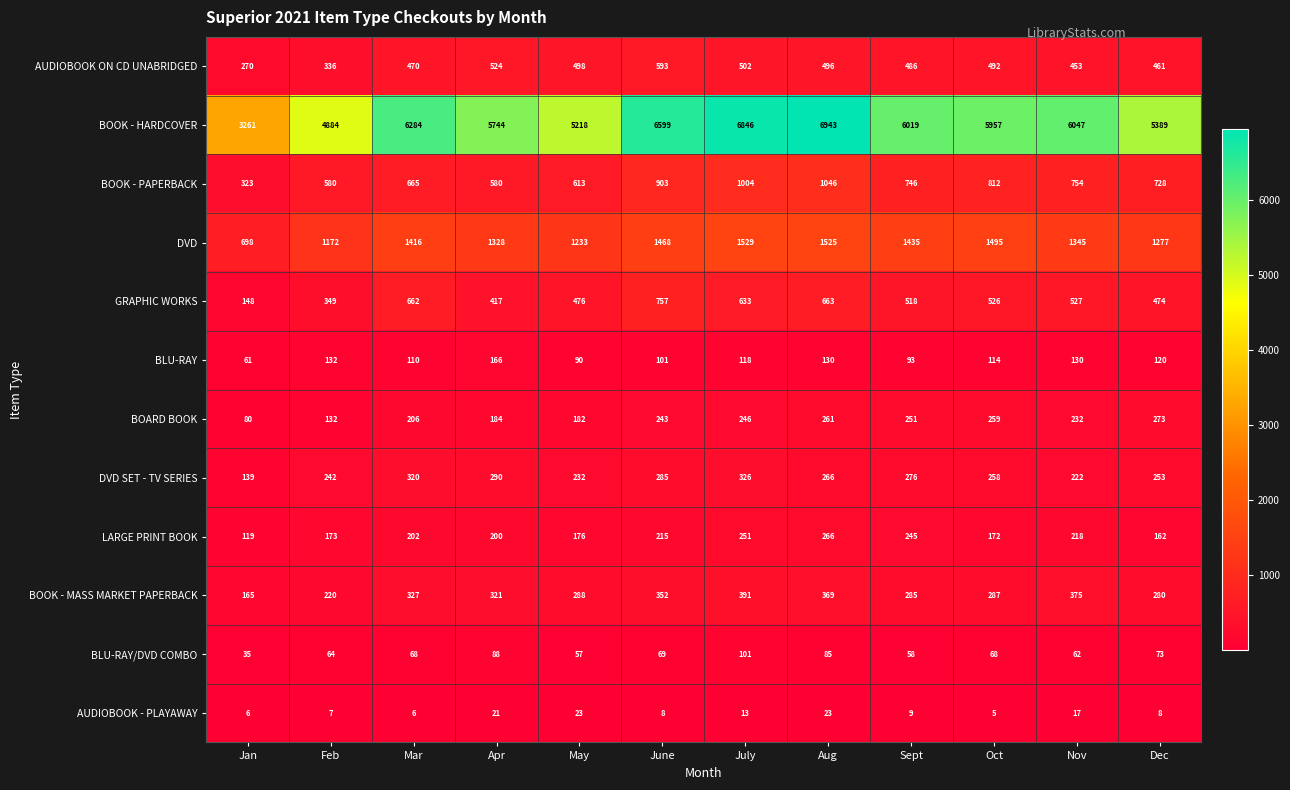

The AUDIOBOOK - PLAYAWAY series shows 8 at Aug. True or false?

False